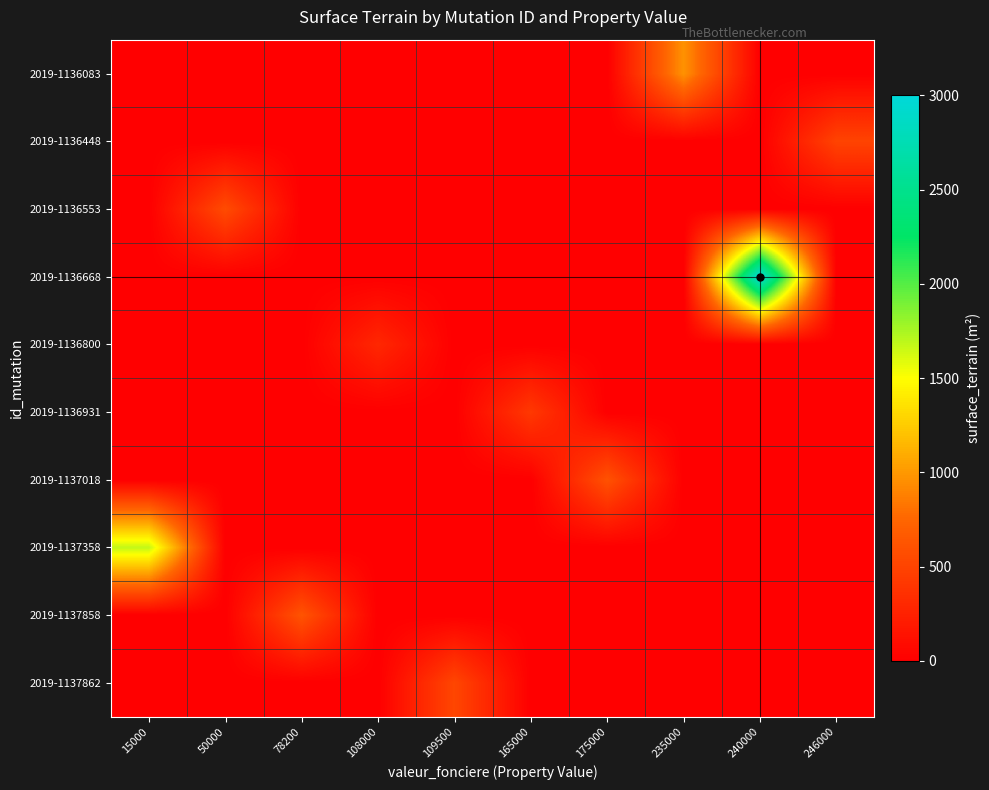

Which series changed the most between 15000 and 235000?

2019-1137358